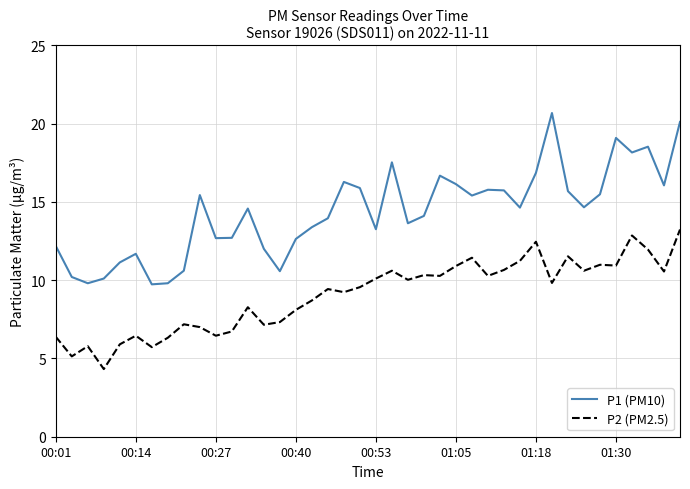

Which series has the largest total across all categories?

P1 (PM10)